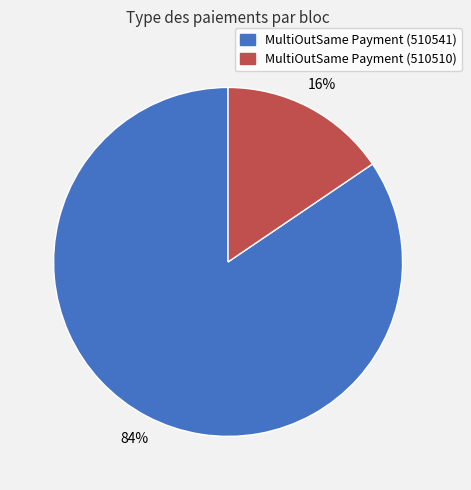

Is there any slice that represents more than half of the pie?

Yes